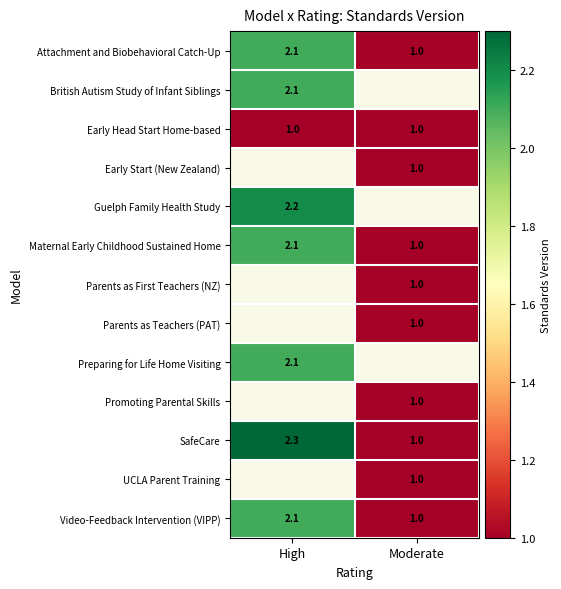

How many SafeCare values are between 1 and 2?

1